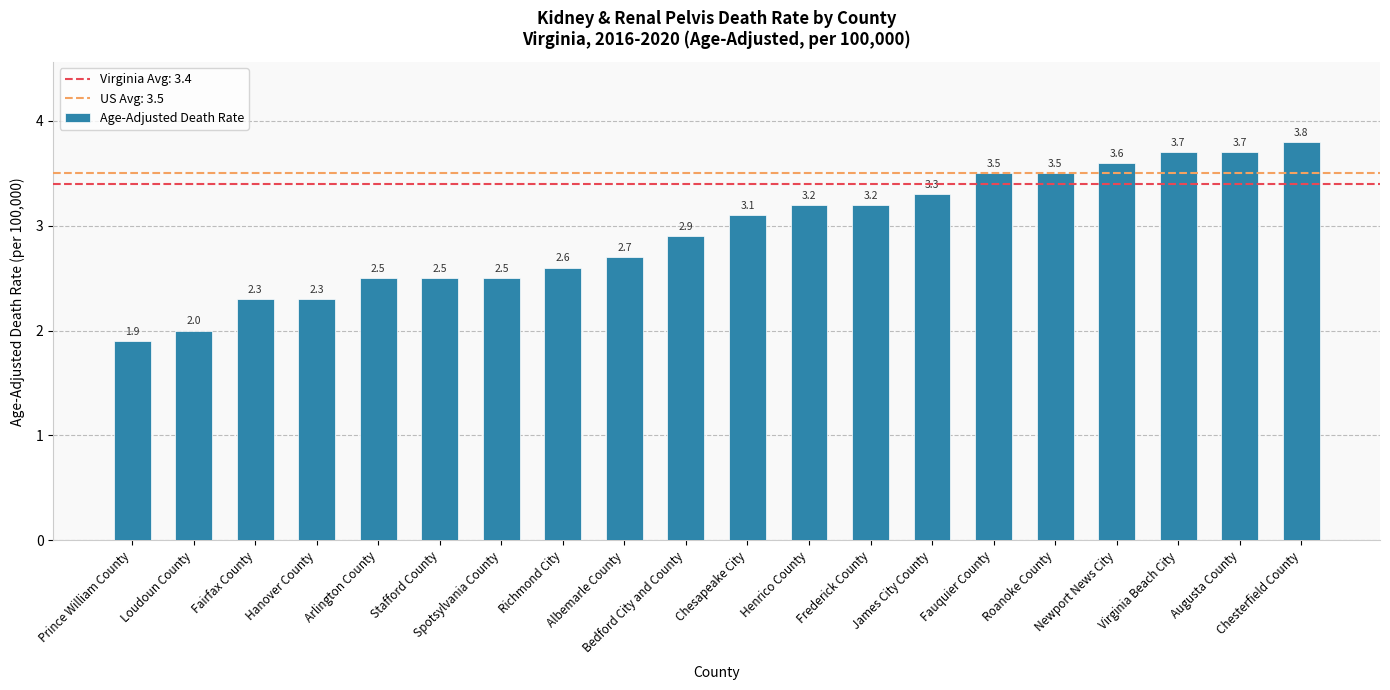

Which label corresponds to the largest value in the chart?

Chesterfield County